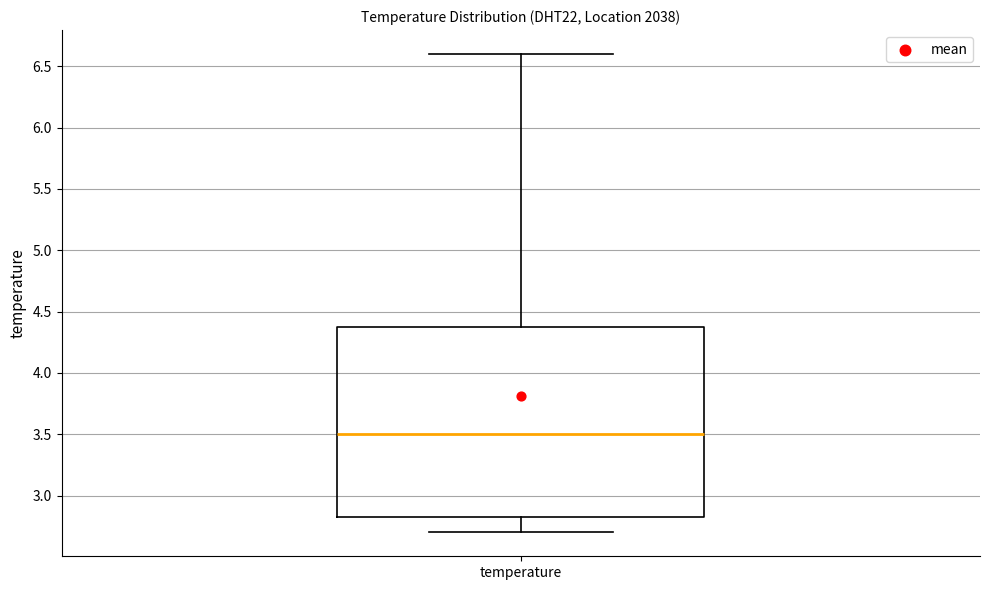

Read this box plot against the y-axis: the position of the median line, the range covered by the box, and the ends of both whiskers. The values are not printed on the chart, so give them approximately, as read against the axis.

median 3.50, box 2.85 to 4.40, whiskers 2.70 to 6.60